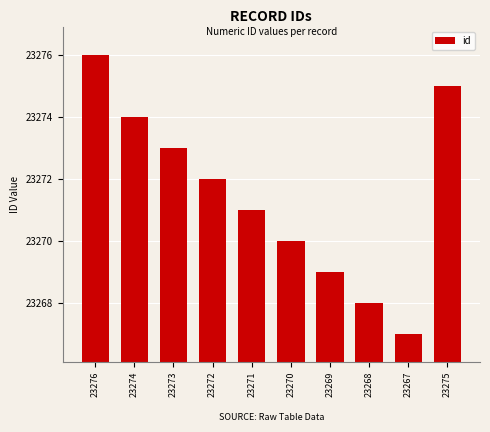

What is the approximate value at 23268?

23268